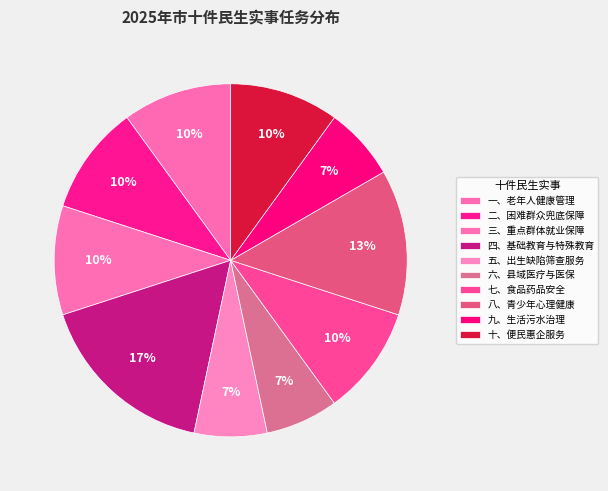

How many slices are in this pie chart?

10